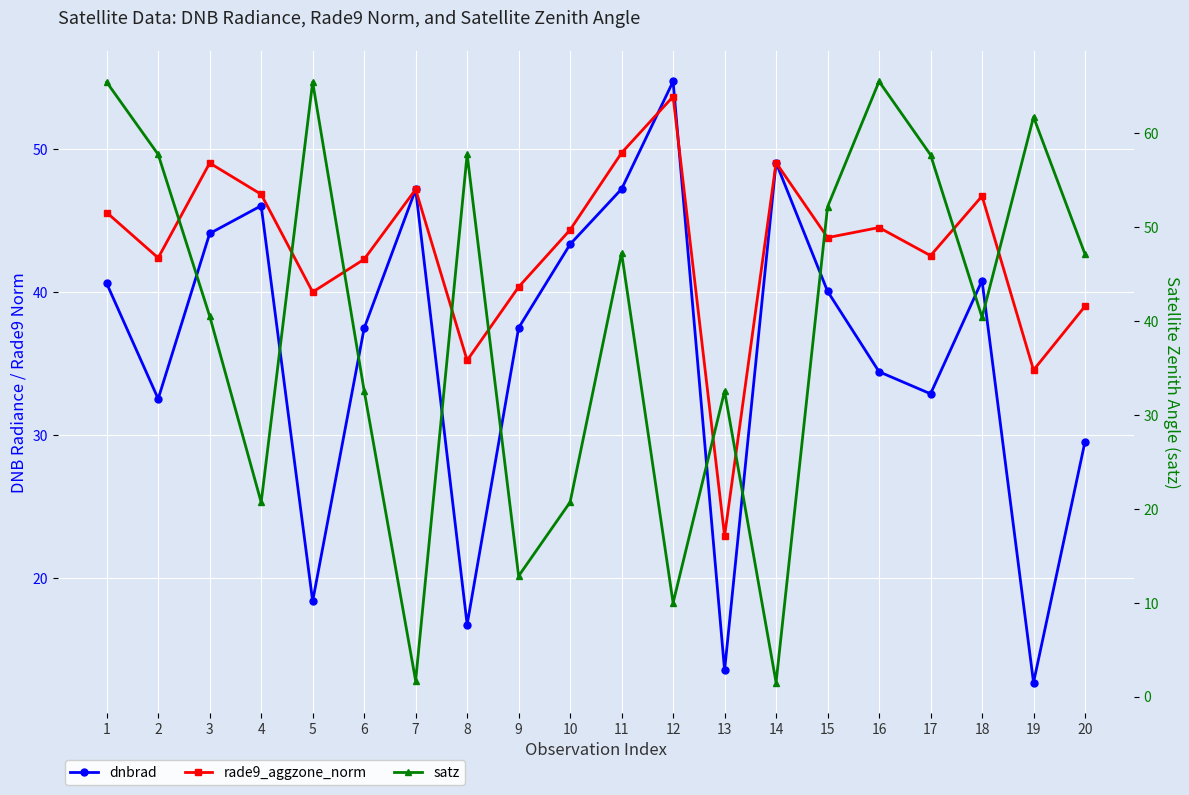

List the labels in order of satz value, largest first.

16, 5, 1, 19, 8, 2, 17, 15, 11, 20, 3, 18, 6, 13, 10, 4, 9, 12, 7, 14